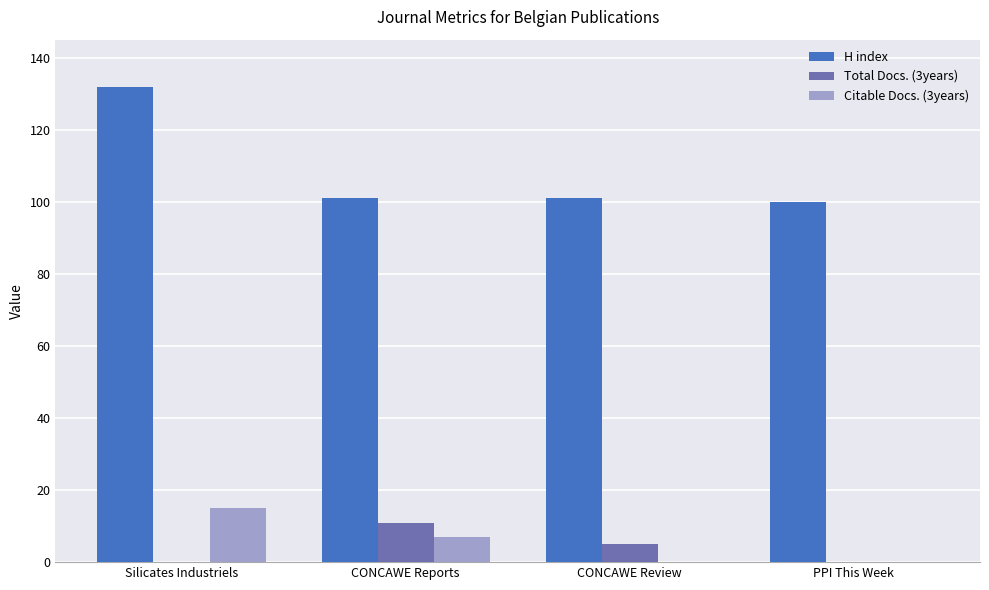

At which label does Total Docs. (3years) reach its peak?

CONCAWE Reports